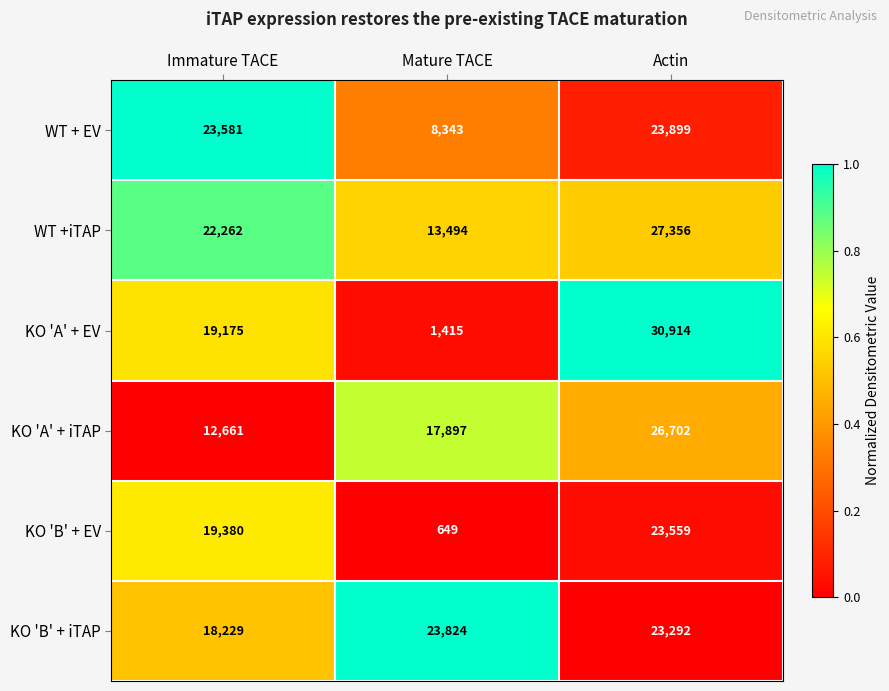

Reading left to right, transcribe all the data shown in this chart.

WT + EV: Immature TACE=23581	Mature TACE=8343	Actin=23899
WT +iTAP: Immature TACE=22262	Mature TACE=13494	Actin=27356
KO 'A' + EV: Immature TACE=19175	Mature TACE=1415	Actin=30914
KO 'A' + iTAP: Immature TACE=12661	Mature TACE=17897	Actin=26702
KO 'B' + EV: Immature TACE=19380	Mature TACE=649	Actin=23559
KO 'B' + iTAP: Immature TACE=18229	Mature TACE=23824	Actin=23292